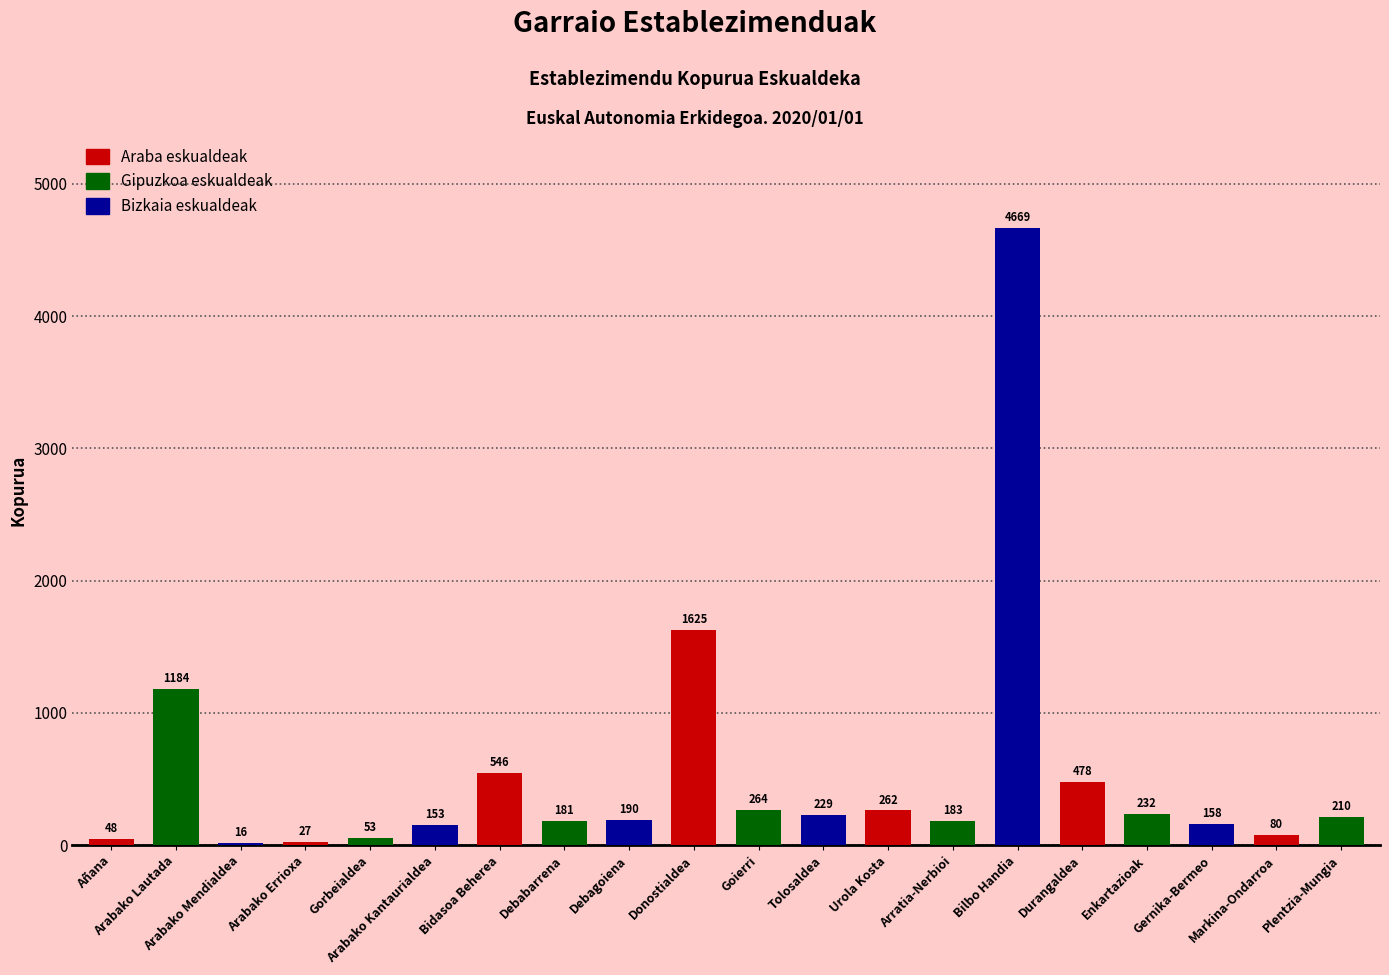

The value at Arabako Mendialdea is 16. True or false?

True